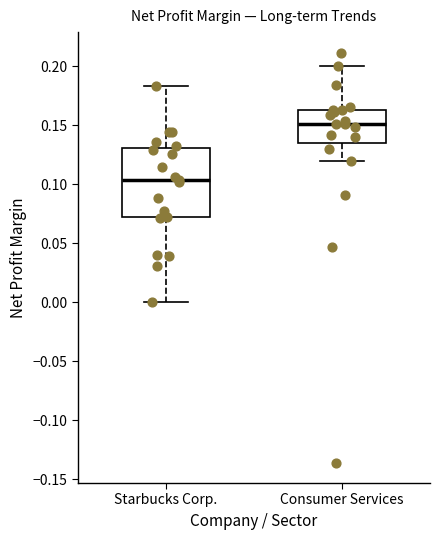

Where is the upper edge of the box for Consumer Services on the y-axis? The values are not printed on the chart, so give them approximately, as read against the axis.

0.165